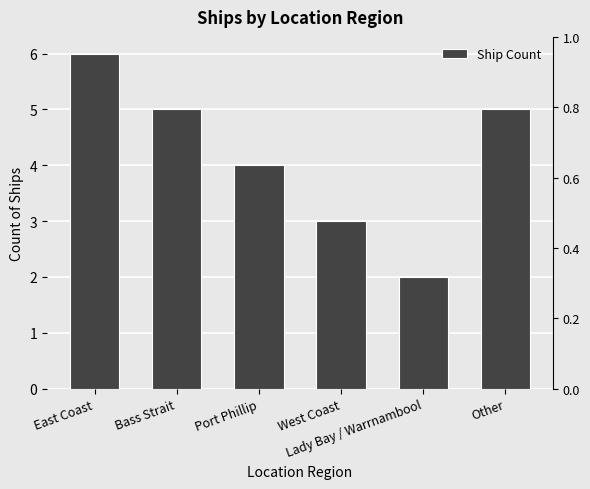

Count the number of data series in this chart.

1